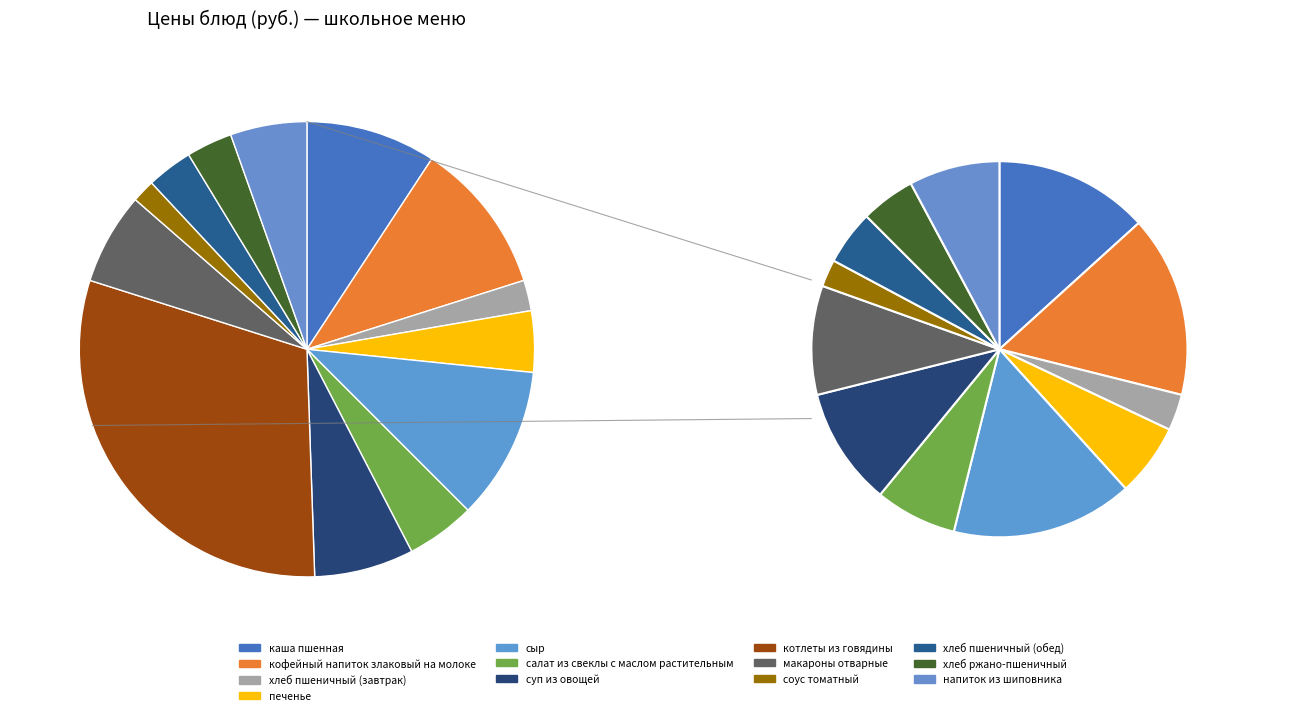

Rank the categories by value from highest to lowest.

котлеты из говядины, кофейный напиток злаковый на молоке, сыр, каша пшенная, суп из овощей, макароны отварные, напиток из шиповника, салат из свеклы с маслом растительным, печенье, хлеб пшеничный (обед), хлеб ржано-пшеничный, хлеб пшеничный (завтрак), соус томатный